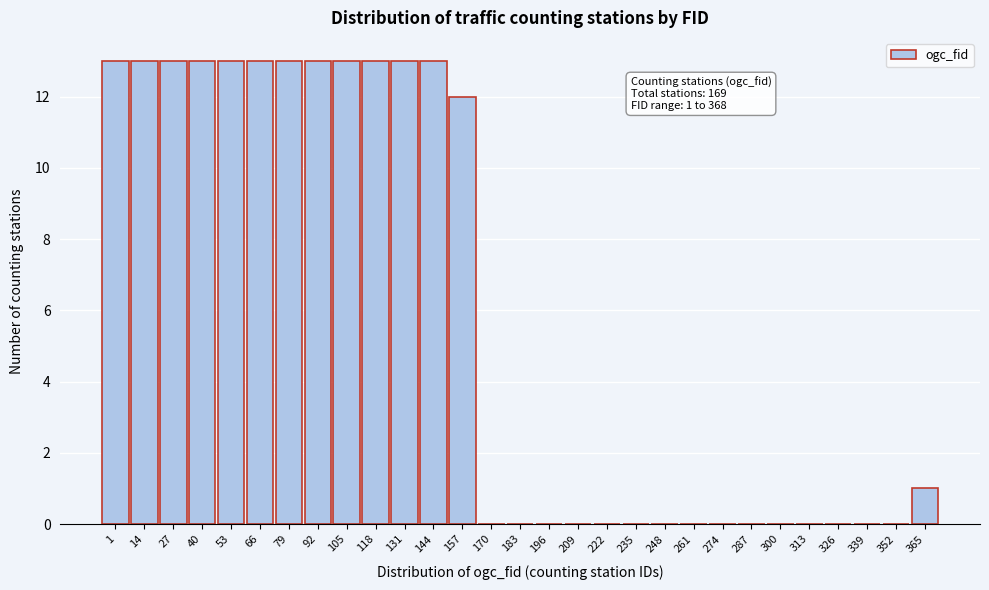

Reading left to right, what are all the values shown in this chart?

1=13	14=13	27=13	40=13	53=13	66=13	79=13	92=13	105=13	118=13	131=13	144=13	157=12	170=0	183=0	196=0	209=0	222=0	235=0	248=0	261=0	274=0	287=0	300=0	313=0	326=0	339=0	352=0	365=1